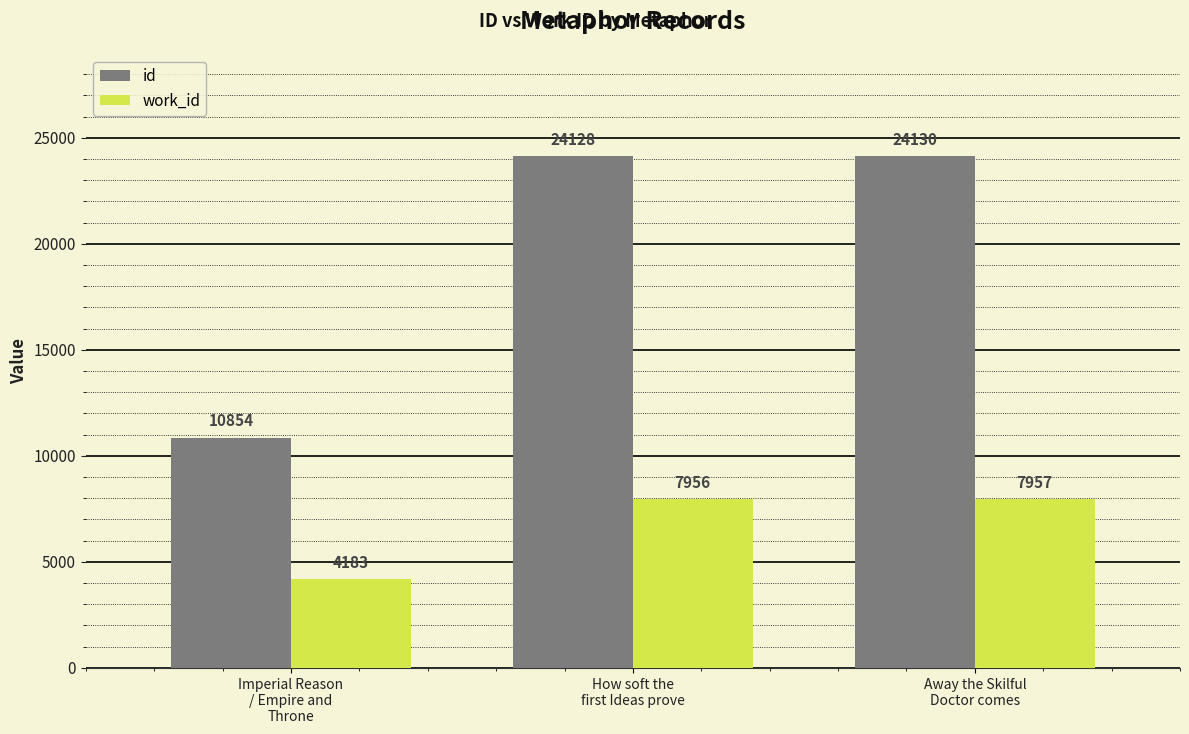

What is the value of the work_id bar at the 3rd from the left?

7957